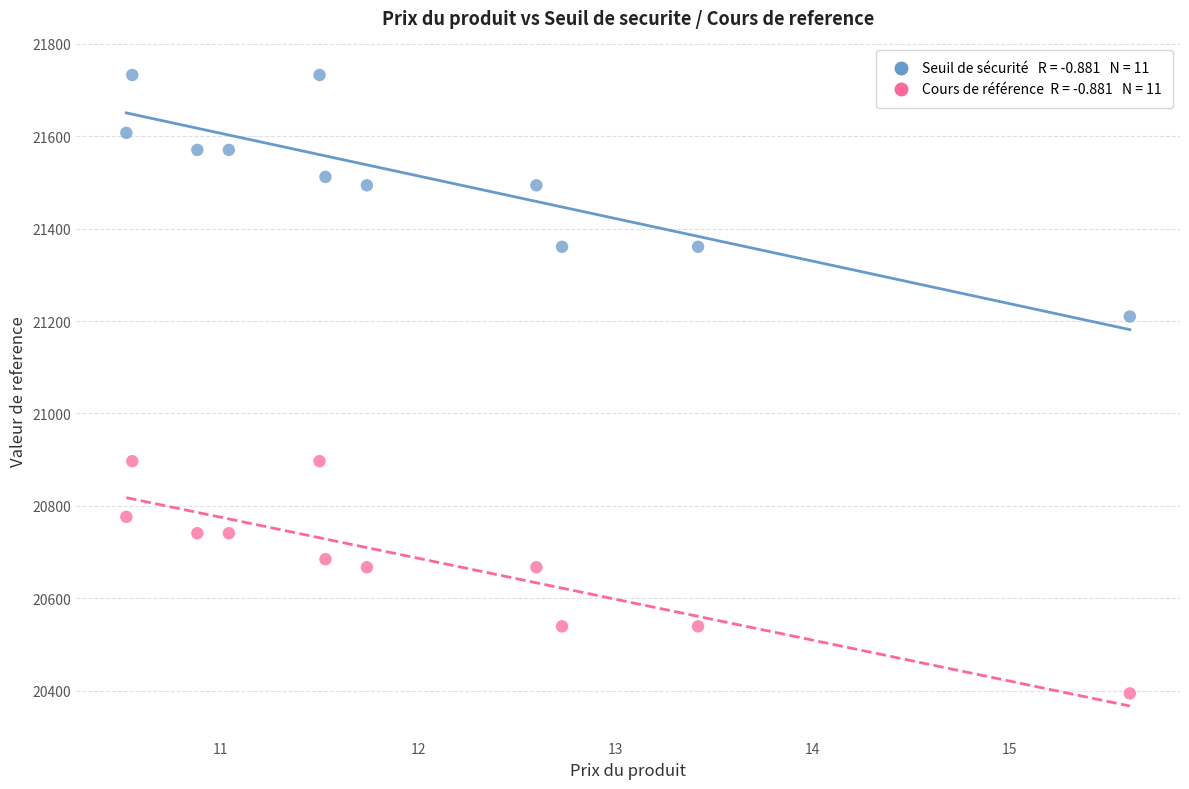

Across all data points, what is the range of Y values (max minus min)?

1338.4